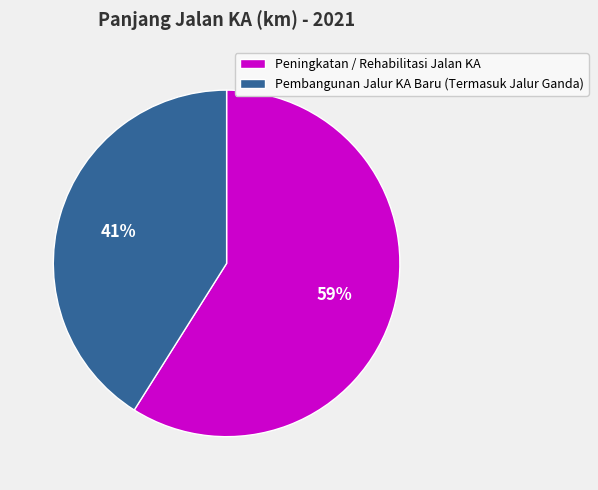

How many segments does this pie chart have?

2